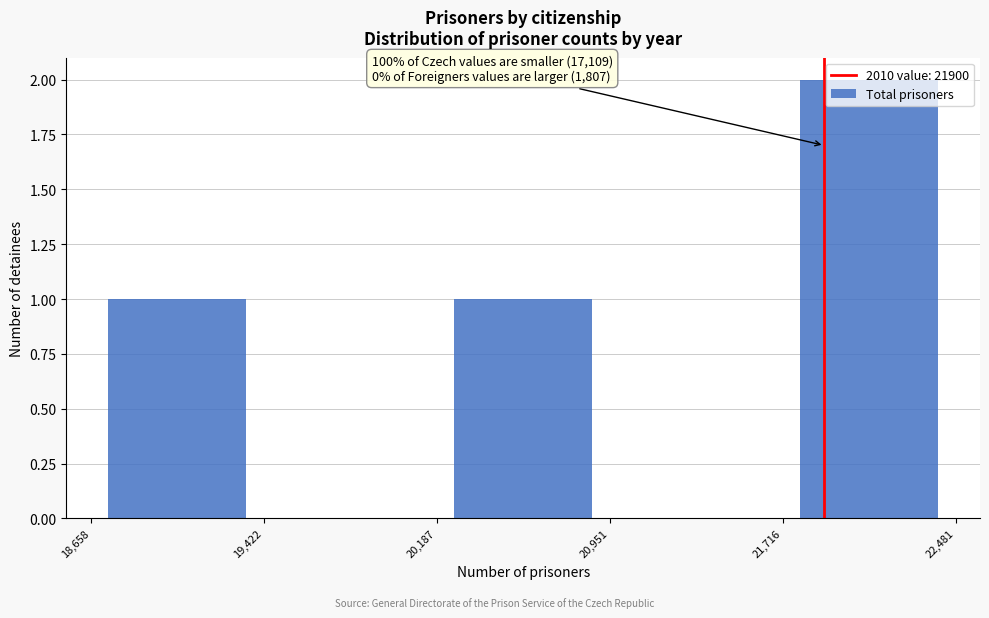

Over which range of the x-axis is the bar tallest?

21,716 to 22,481